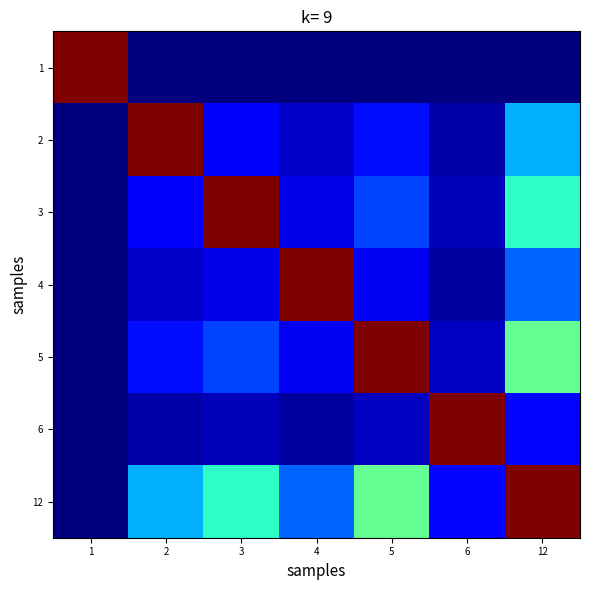

Rank the series at 1 from lowest to highest value.

2, 3, 4, 5, 6, 12, 1